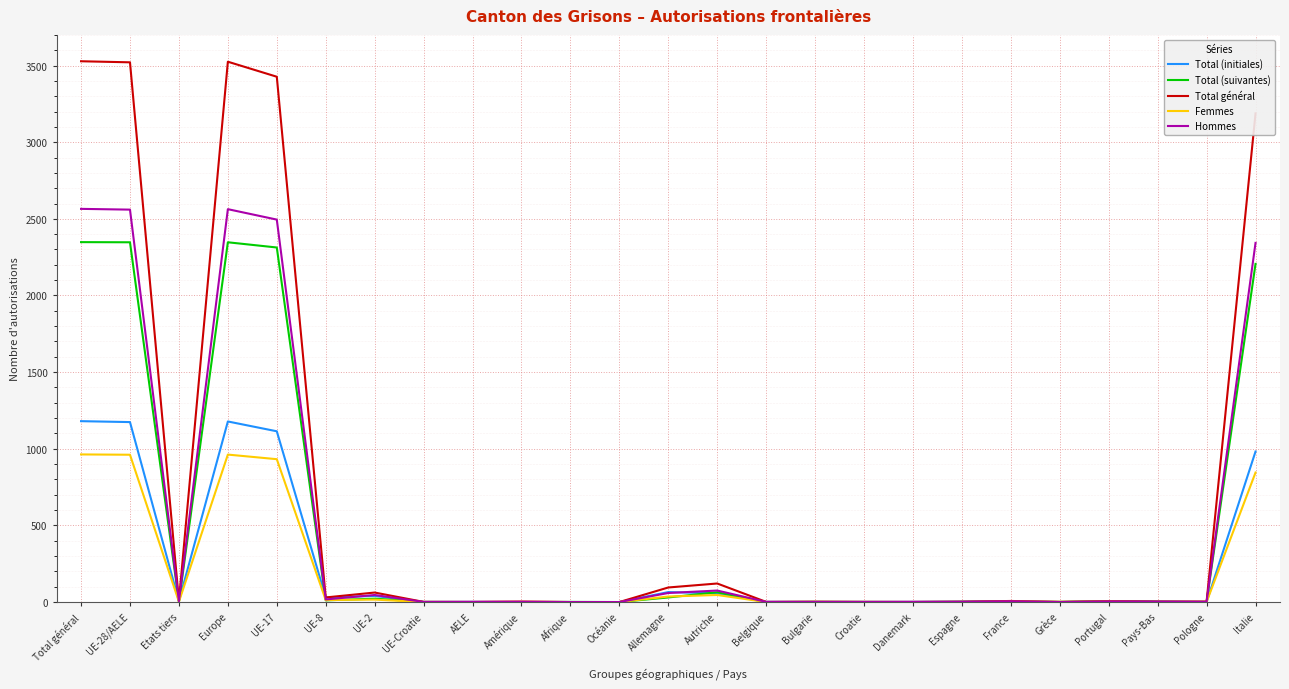

What is the maximum value for Femmes?

963